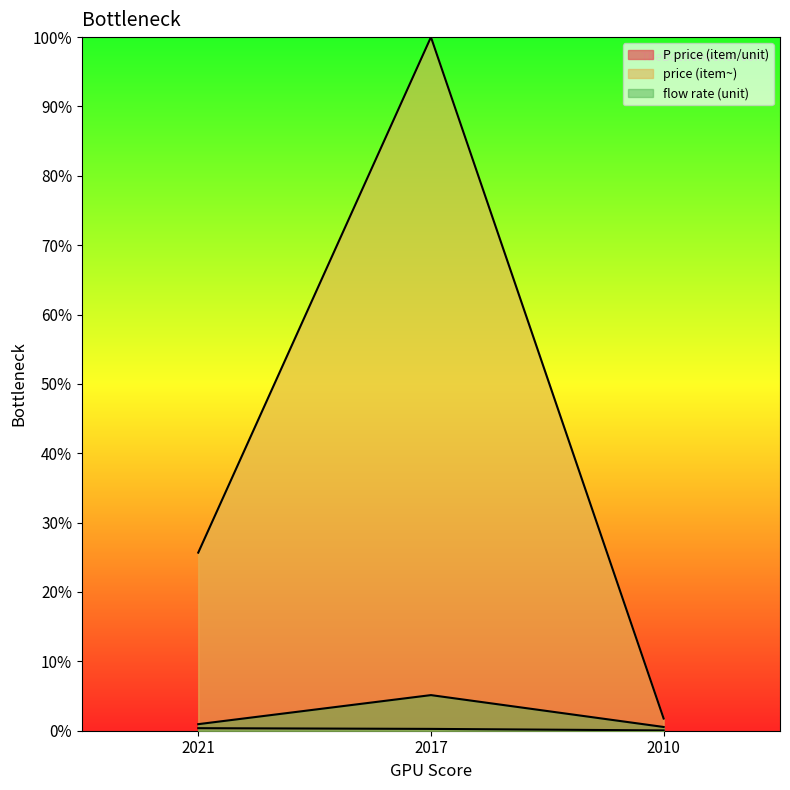

How many lines are shown in the chart?

3